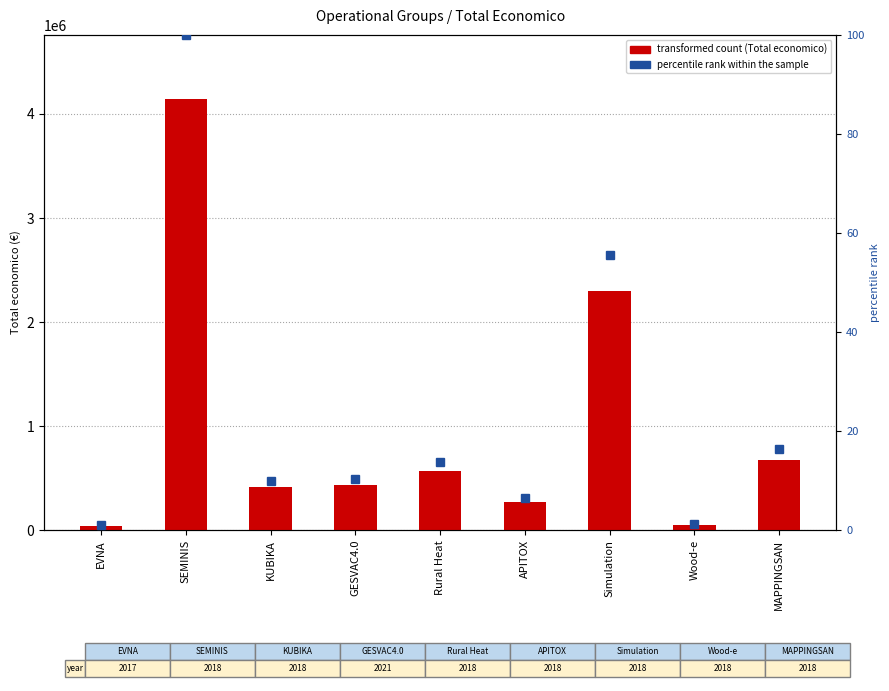

Rank the series at EVNA from lowest to highest value.

percentile rank within the sample, Total economico (€)